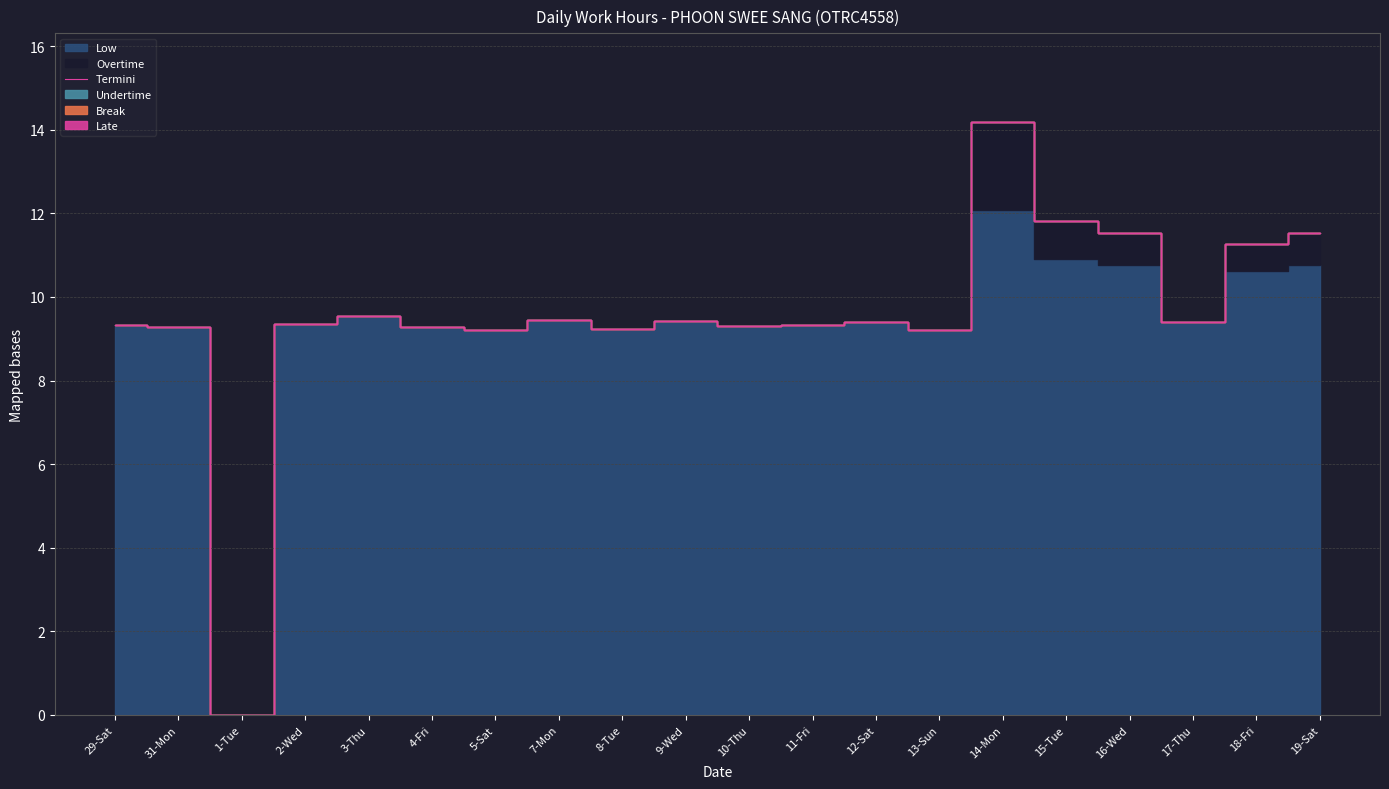

Which category has the highest value across all series?

14-Mon